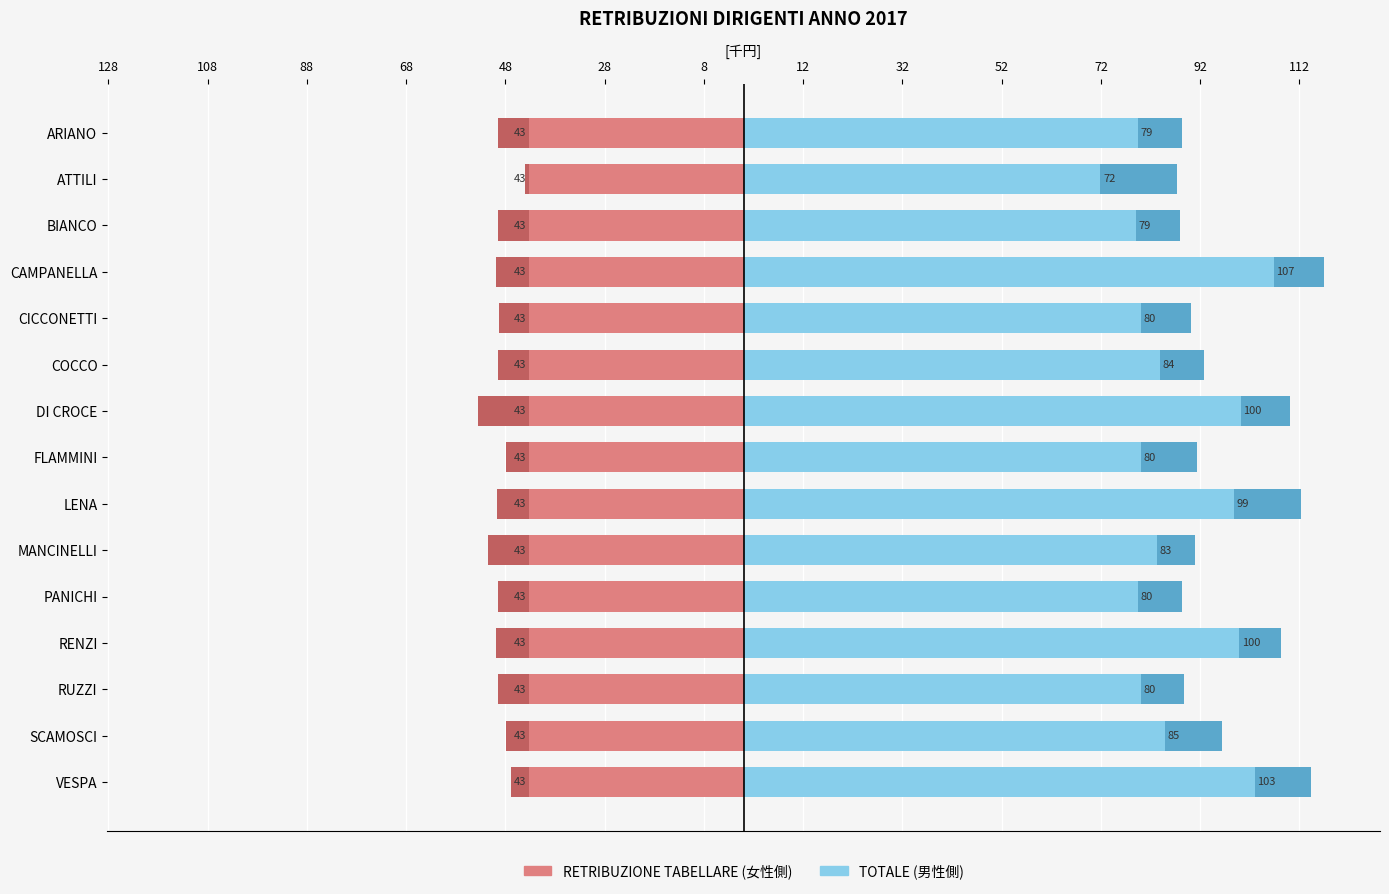

What is the label of the 5th bar from the right?

72